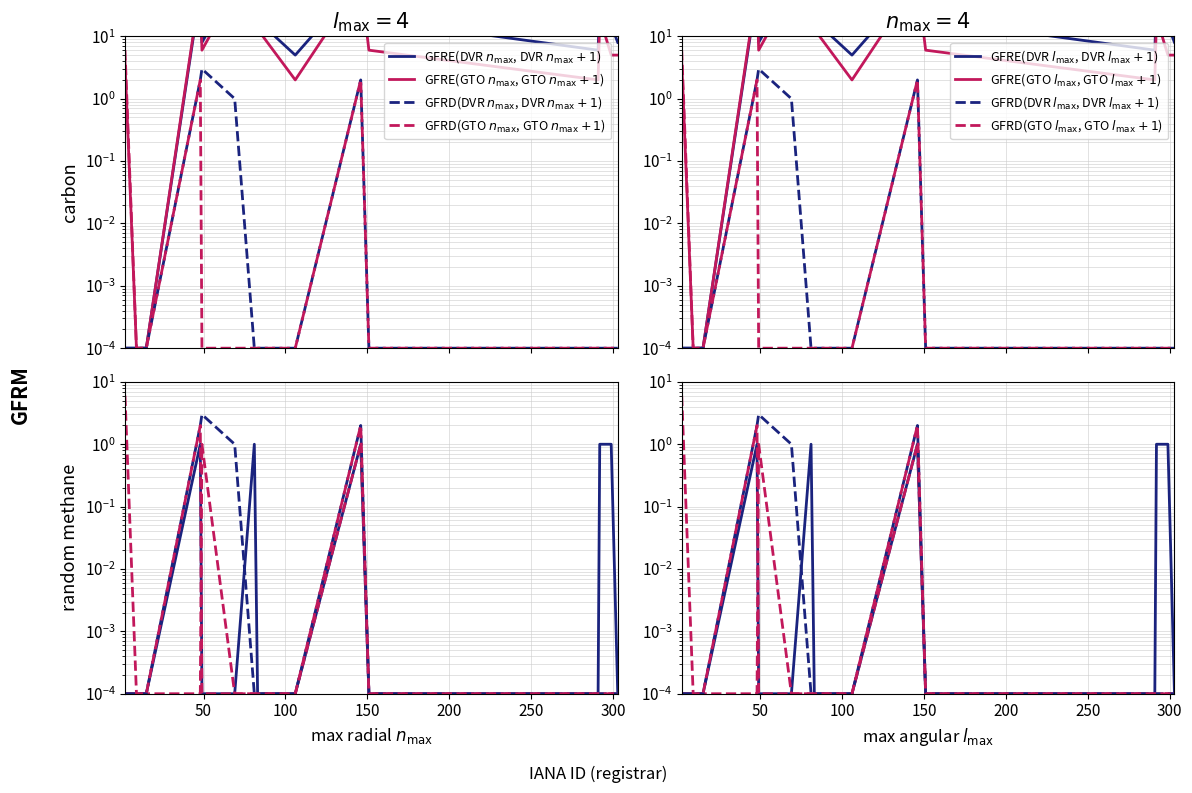

The GFRD(GTO $n_{\max}$, GTO $n_{\max}+1$) series shows 0.0 at 250. True or false?

False